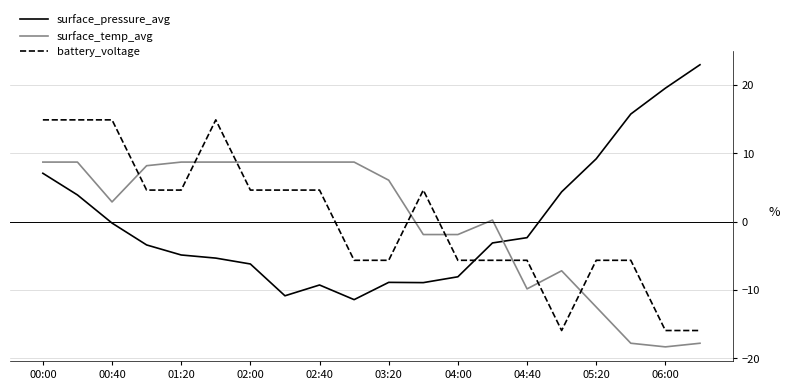

List the series in order of their peak value, highest first.

surface_pressure_avg, battery_voltage, surface_temp_avg